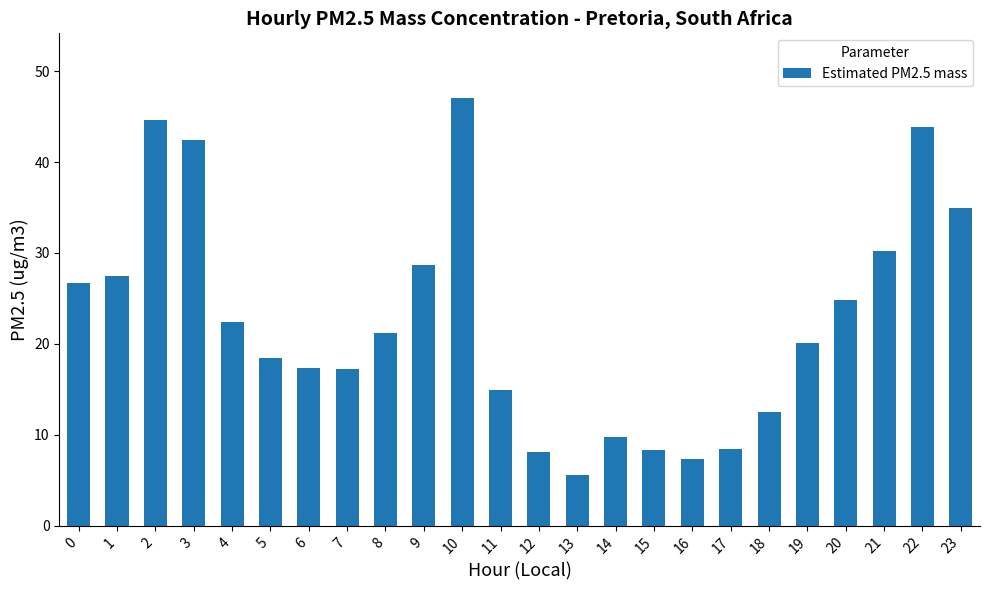

What is the difference between the maximum and minimum values?

41.5